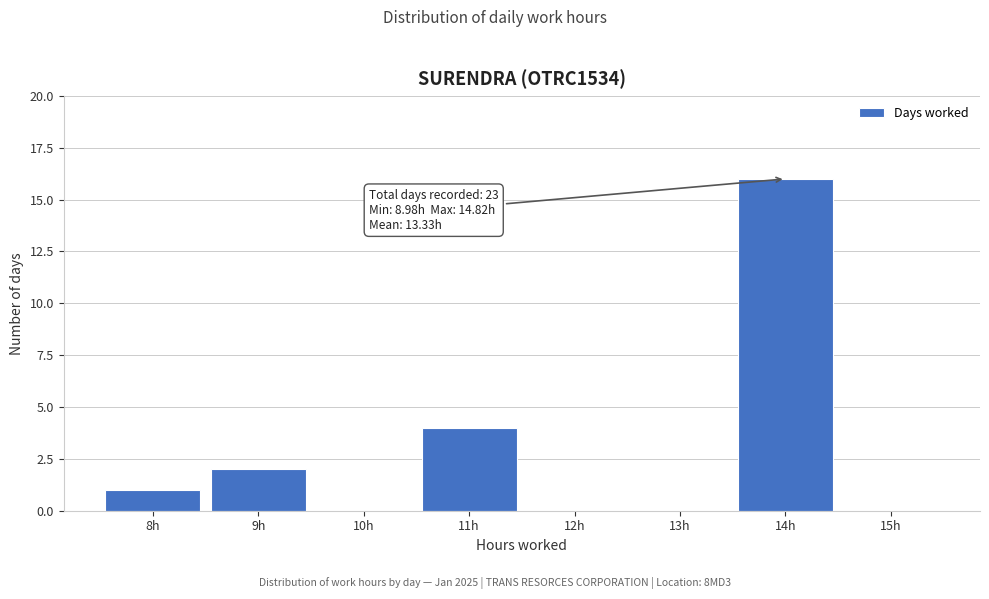

Reading left to right, list all the values displayed in this chart.

8h=1	9h=2	10h=0	11h=4	12h=0	13h=0	14h=16	15h=0